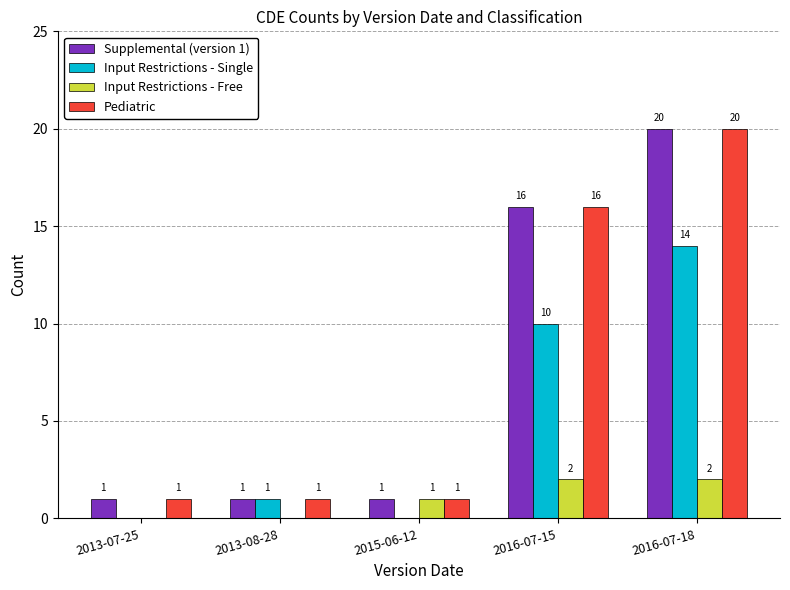

Which category has the highest value in the Input Restrictions - Single series?

2016-07-18